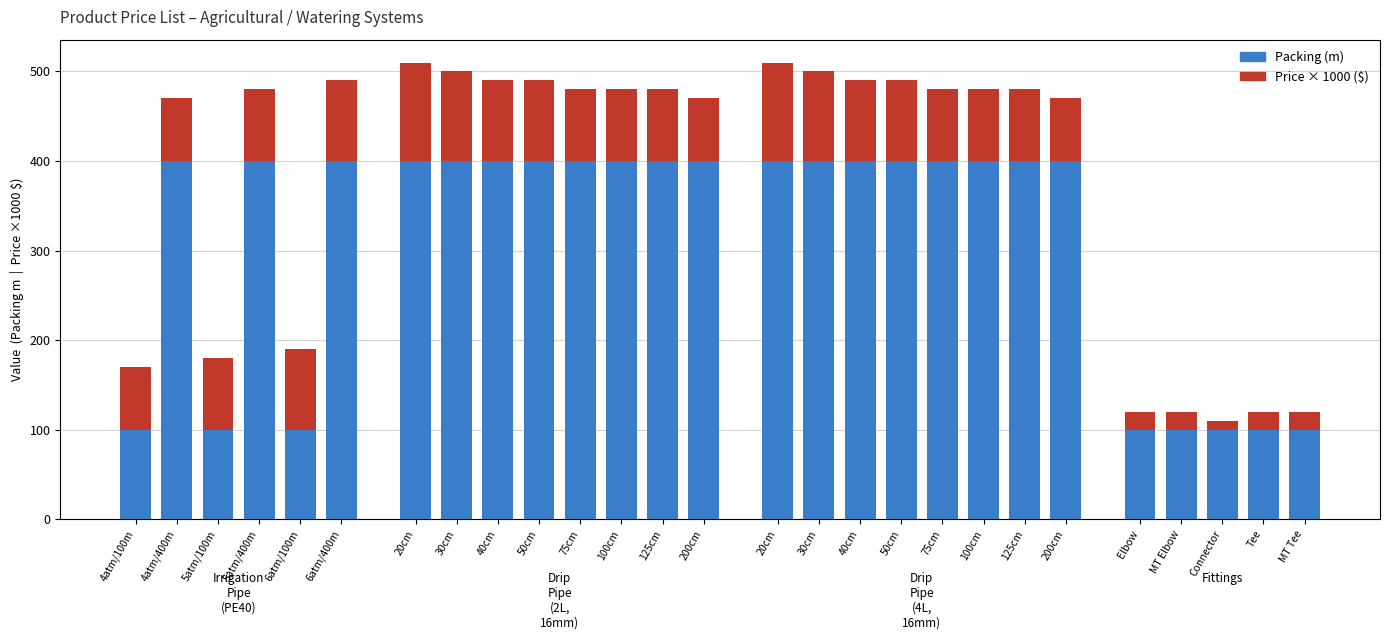

At which category is the sum across all series the highest?

20cm